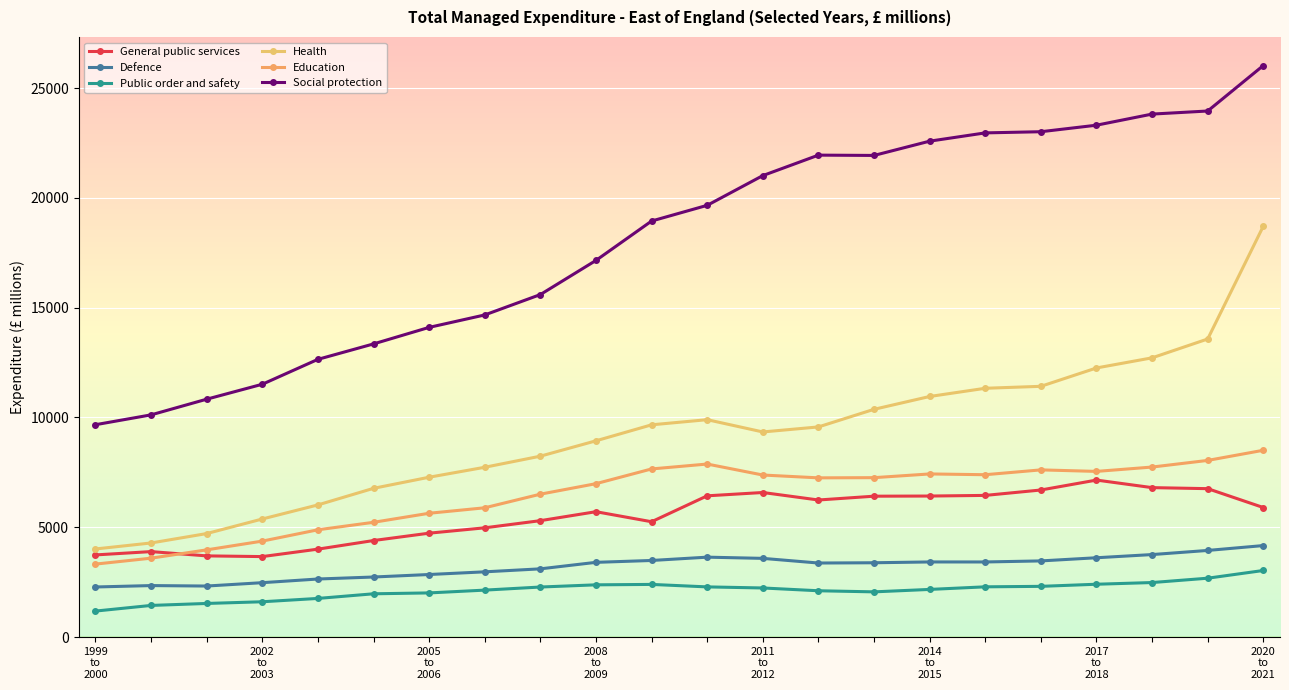

Count the number of categories in the chart.

22